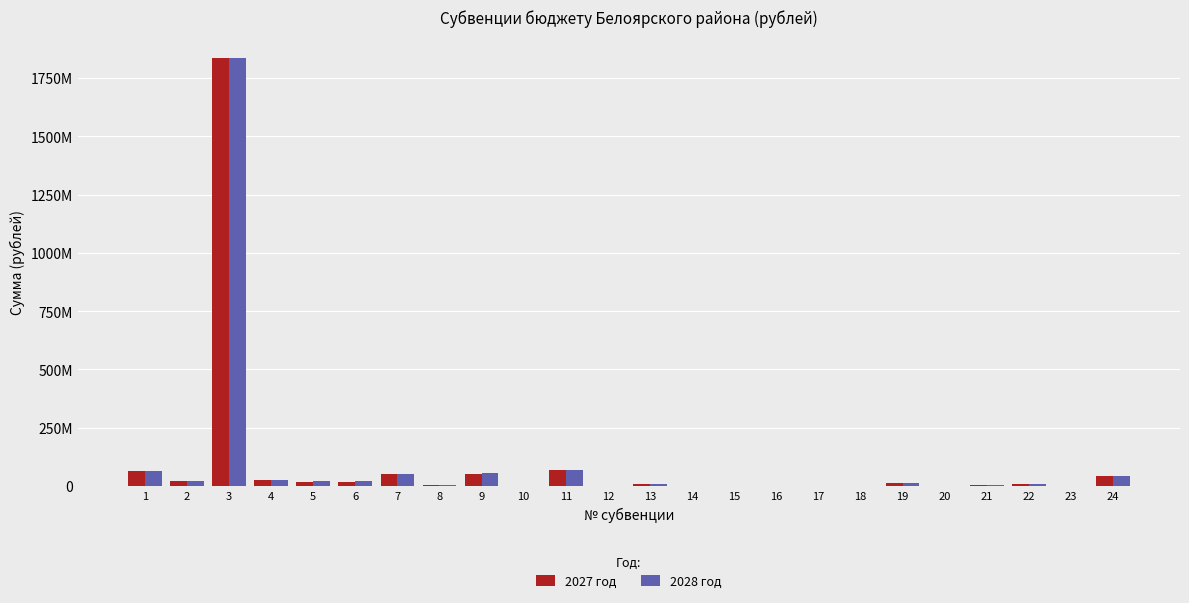

Reading right to left, extract all data points from this chart.

2027 год: 24=42080700	23=4700	22=7181300	21=2778400	20=1800000	19=14595100	18=1333100	17=604600	16=2007500	15=832800	14=145100	13=7431000	12=1028200	11=69045800	10=4000	9=53264000	8=2520500	7=49711200	6=19632000	5=18530200	4=24505800	3=1835223700	2=21601100	1=65735900
2028 год: 24=42080700	23=2200	22=9222100	21=2898600	20=1679800	19=14595100	18=1333100	17=604600	16=2007500	15=878100	14=145100	13=7431000	12=1028200	11=68369800	10=4000	9=57081800	8=2520500	7=52544000	6=21116600	5=19859000	4=24505800	3=1835223700	2=21601100	1=65575100